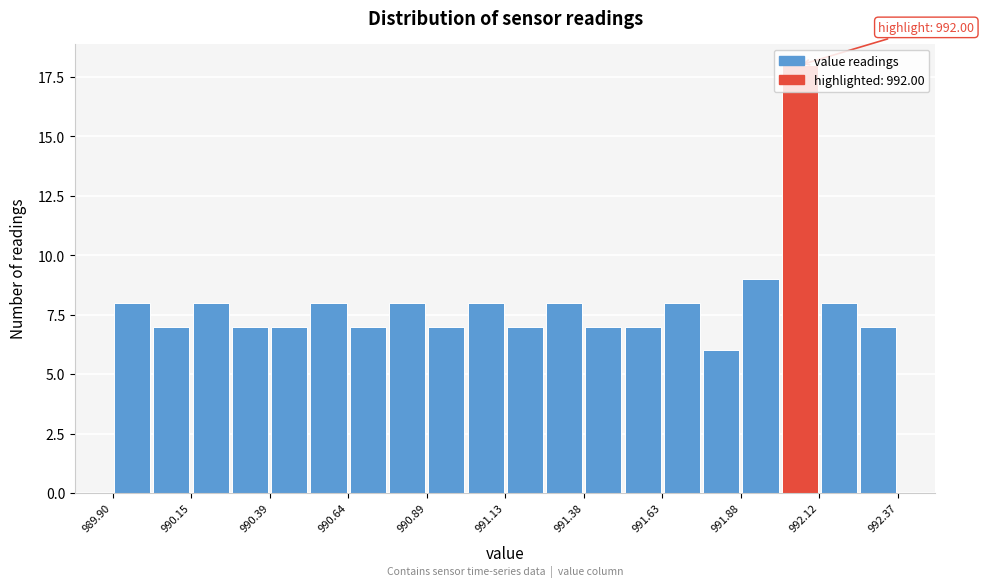

Around what value on the x-axis is the tallest bar? Give the approximate position of its centre, as read against the axis.

992.05